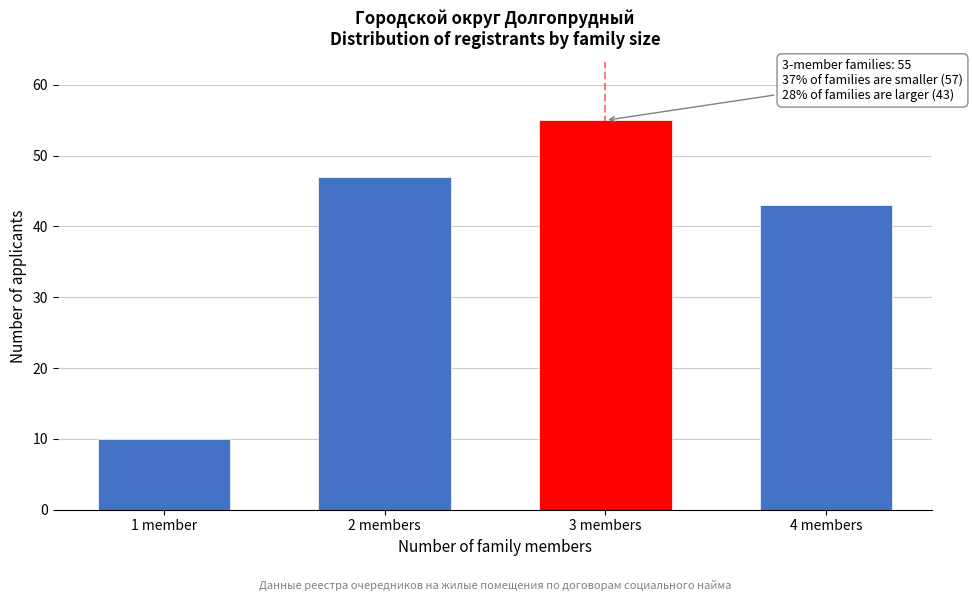

Reading left to right, extract all data points from this chart.

1 member=10	2 members=47	3 members=55	4 members=43